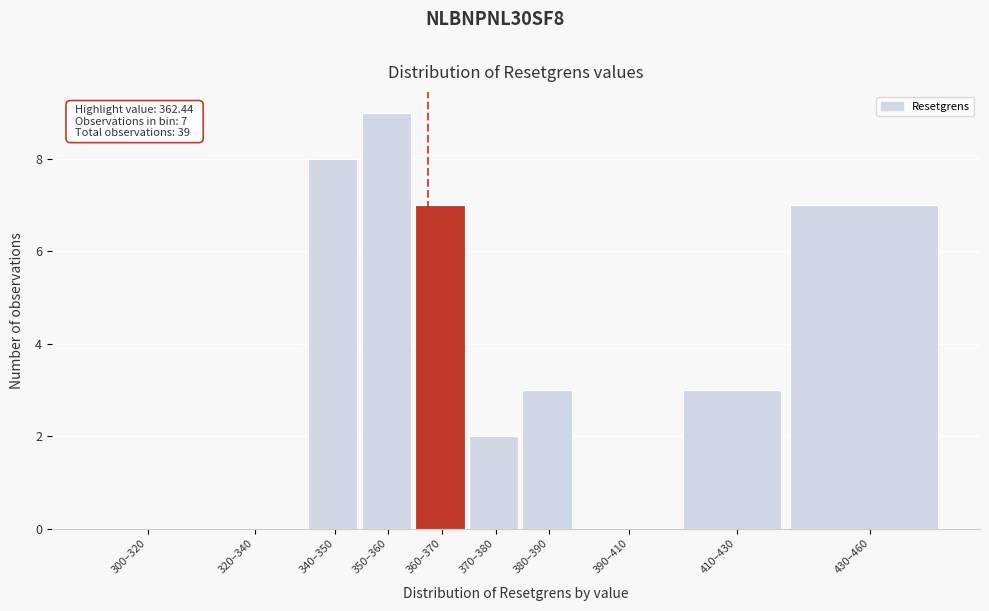

Reading right to left, list all the values displayed in this chart.

430–460=7	410–430=3	390–410=0	380–390=3	370–380=2	360–370=7	350–360=9	340–350=8	320–340=0	300–320=0